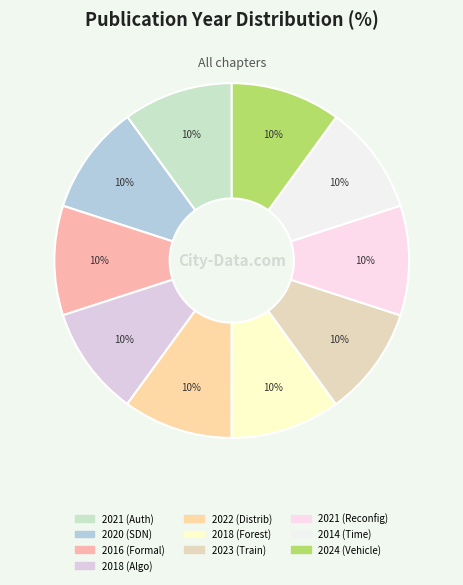

Is there a majority slice in this chart?

No